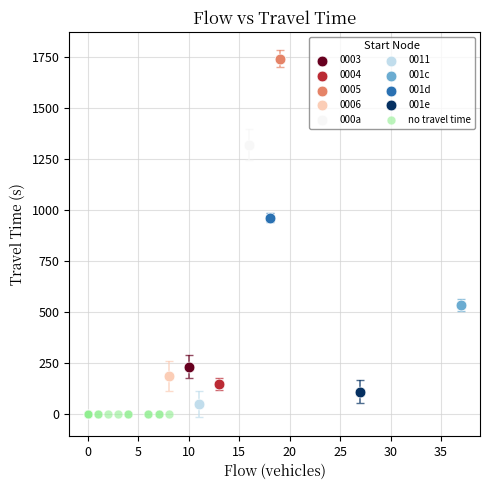

Which series reaches the minimum Y coordinate?

no travel time